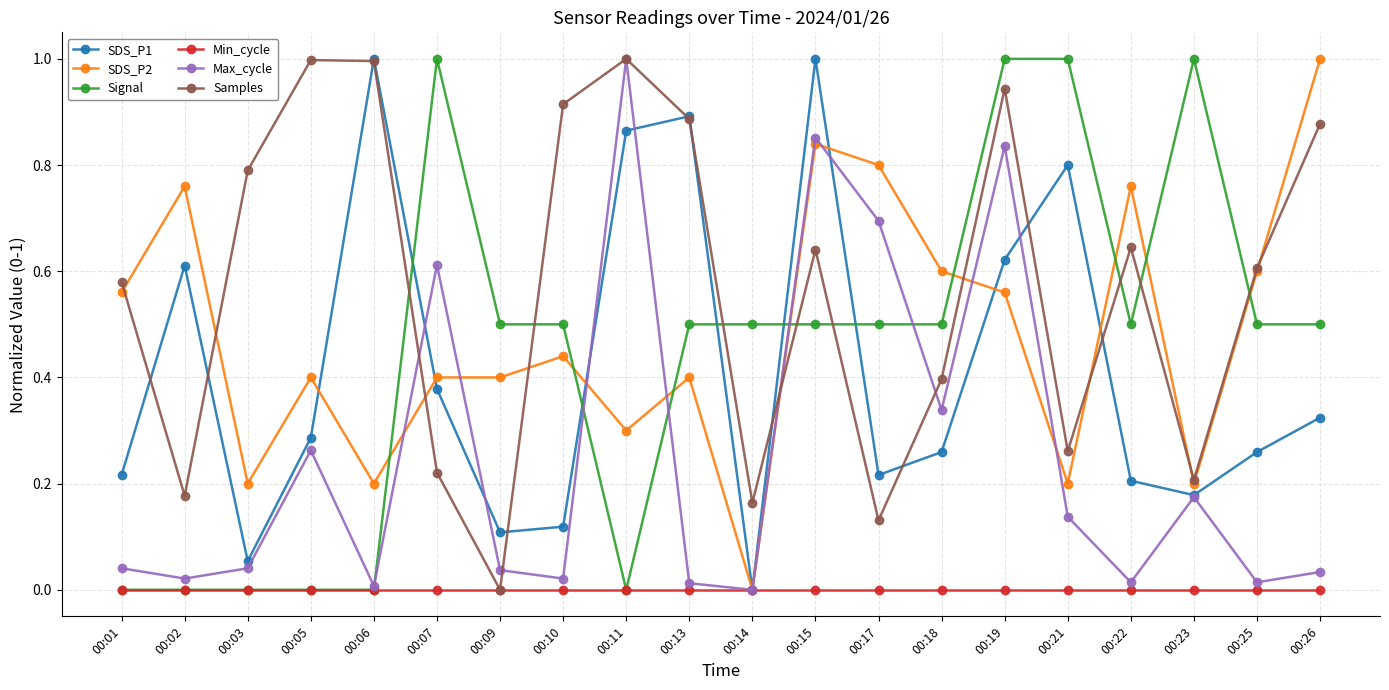

What is the difference between the highest and lowest values at 00:07?

1.0